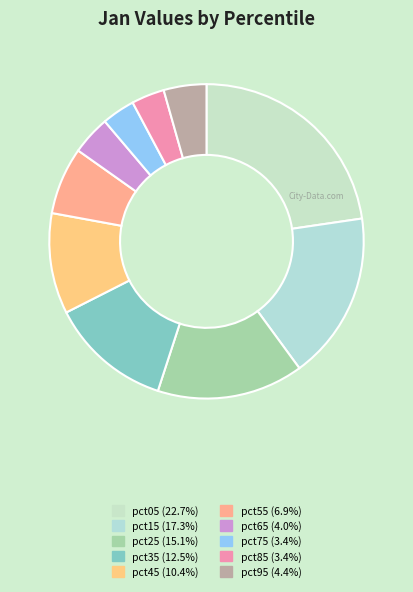

Which category has the smallest portion of the pie?

pct85